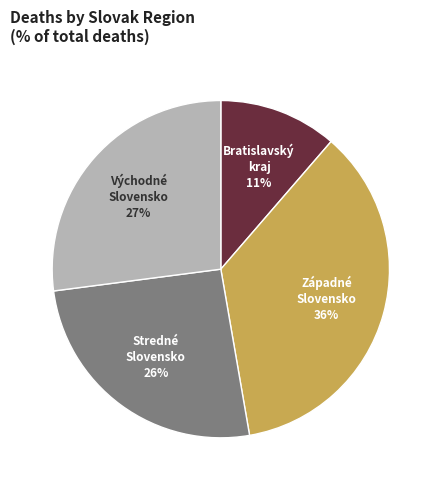

How many segments does this pie chart have?

4